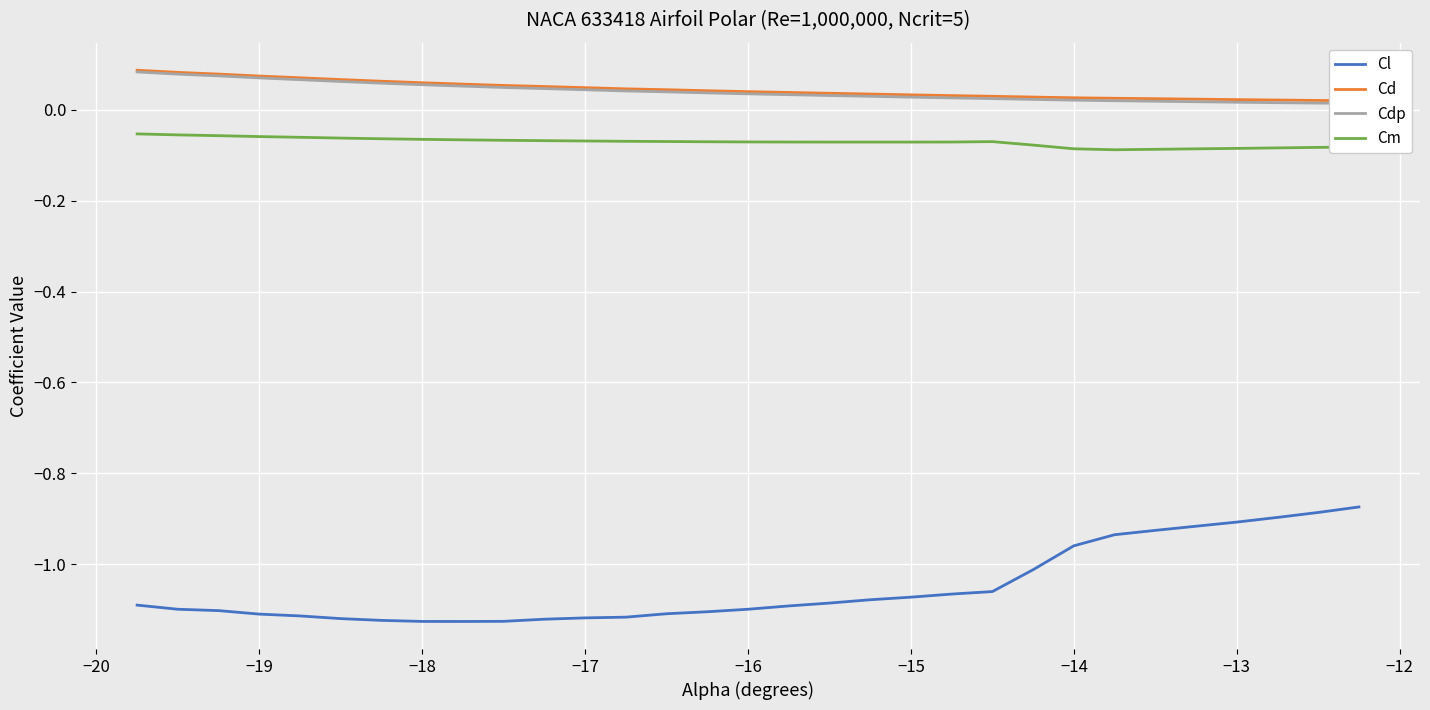

The value of Cd at −11 is 0.1. True or false?

False